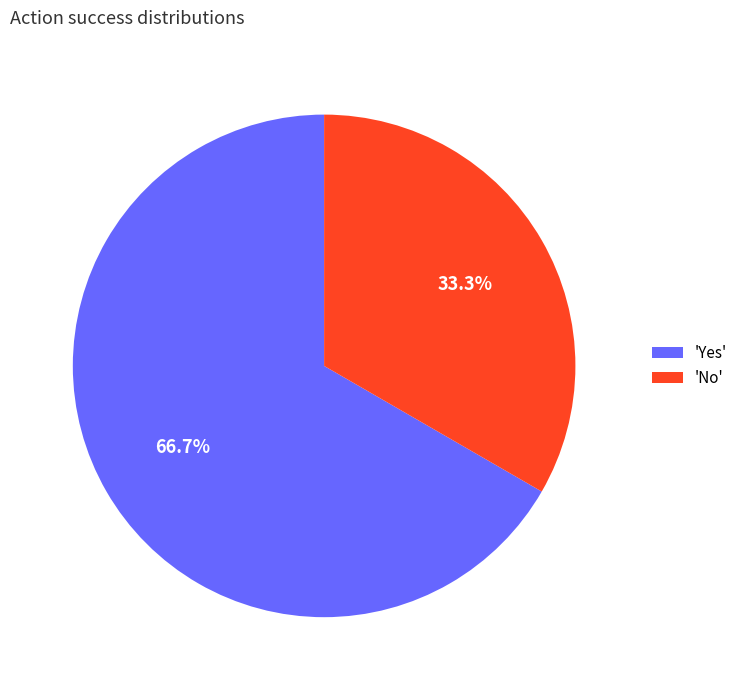

How many slices are in this pie chart?

2